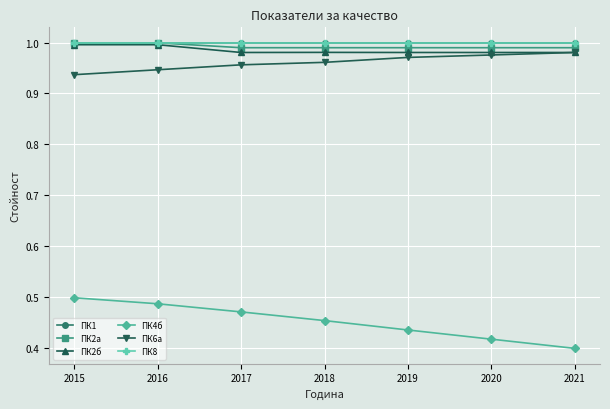

Which has a higher value, 2021 or 2015?

2021